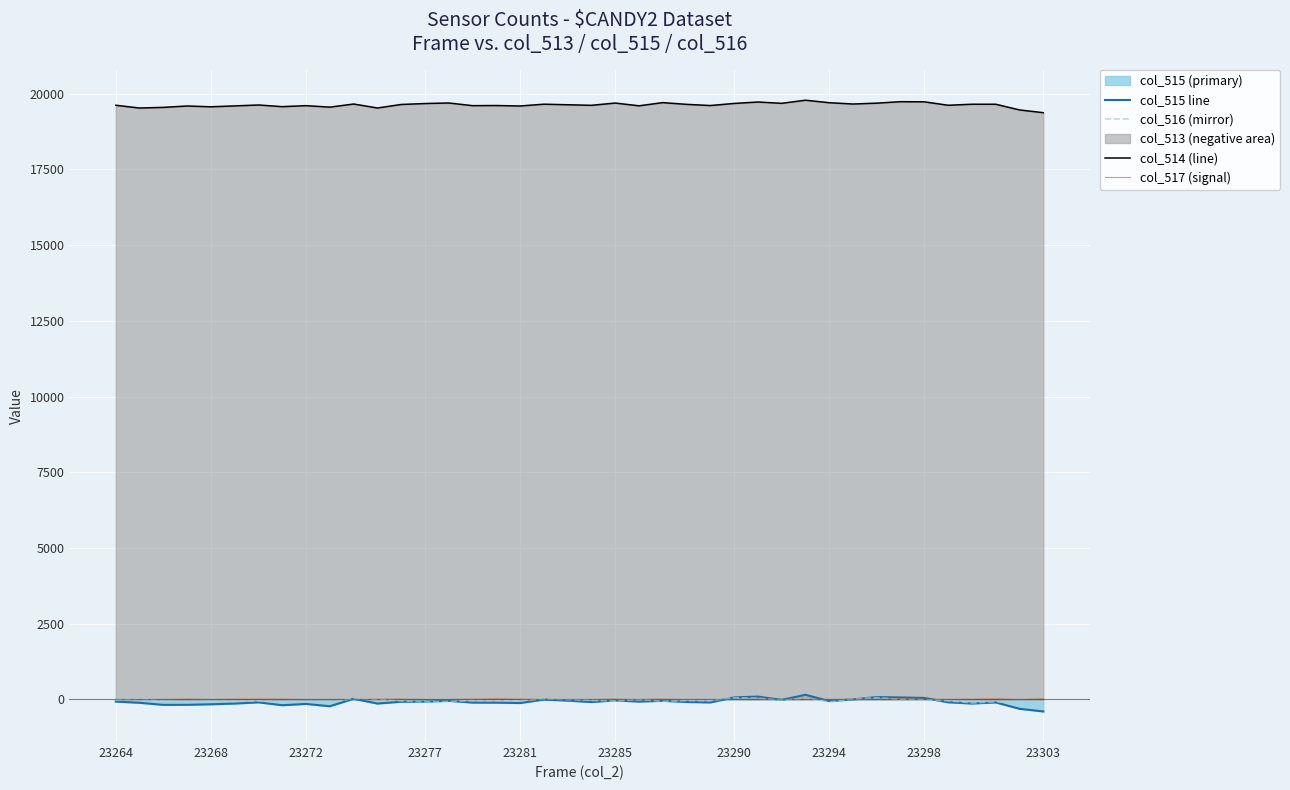

In col_517 (signal), how many points are higher than both neighbors (excluding endpoints)?

9